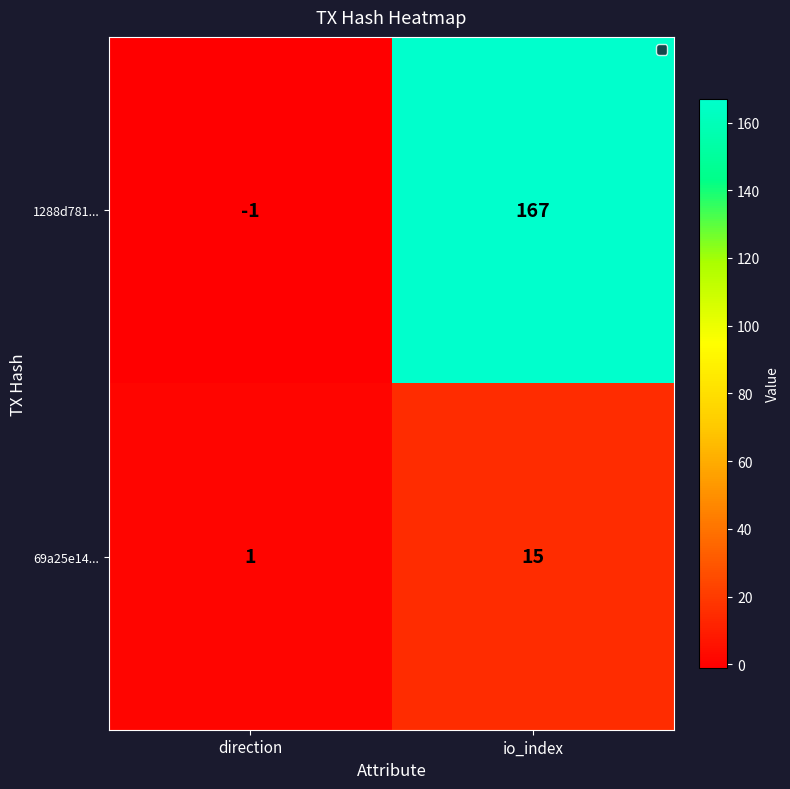

Rank the series by their average value, from lowest to highest.

69a25e14..., 1288d781...